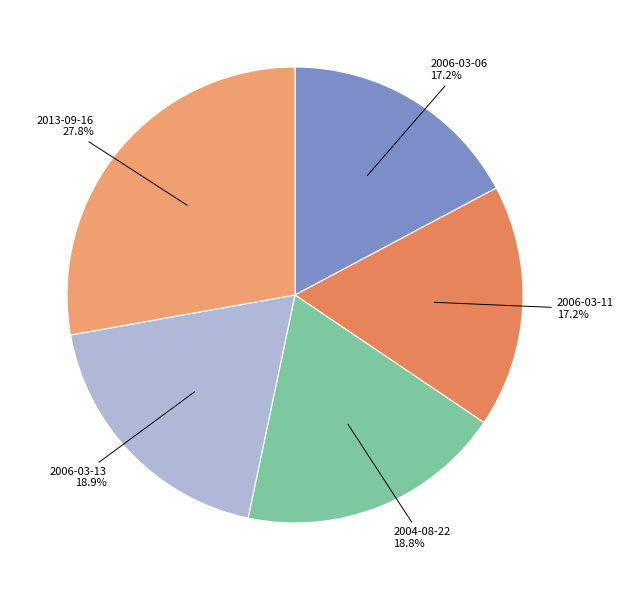

To the nearest percent, what portion does 2006-03-06 represent?

17%